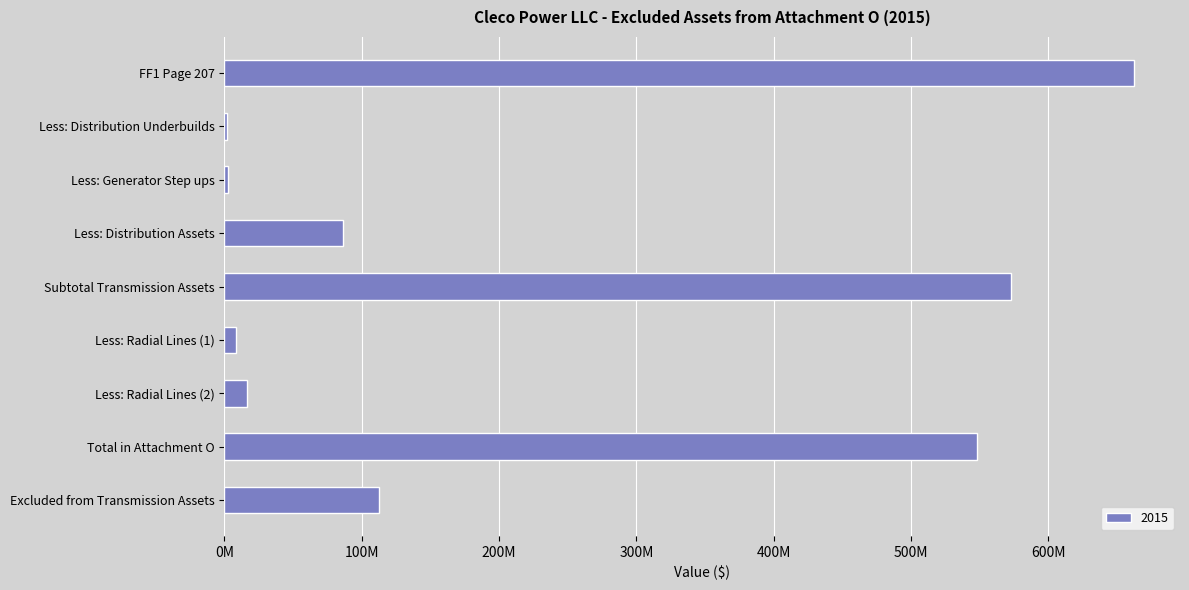

Are the bars horizontal?

Yes